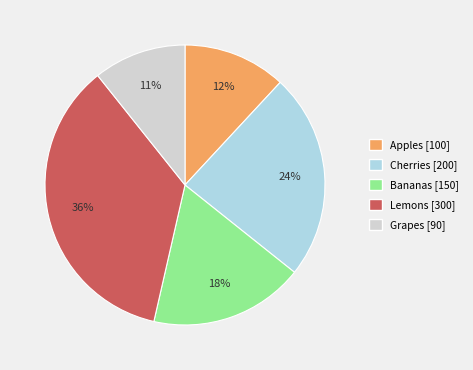

True or false: Cherries accounts for 32% of the total.

False